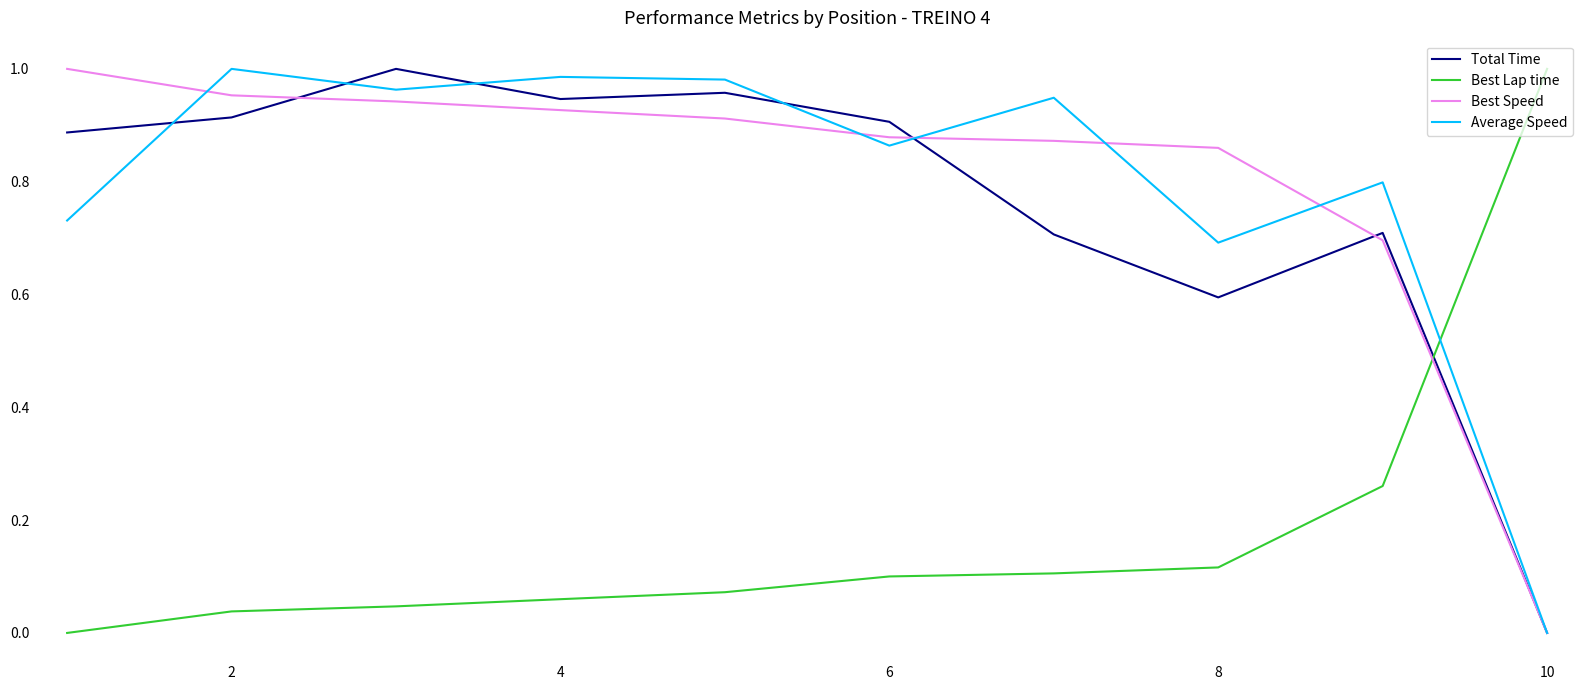

After their last crossing, which series has the higher values: Best Lap time or Best Speed?

Best Lap time